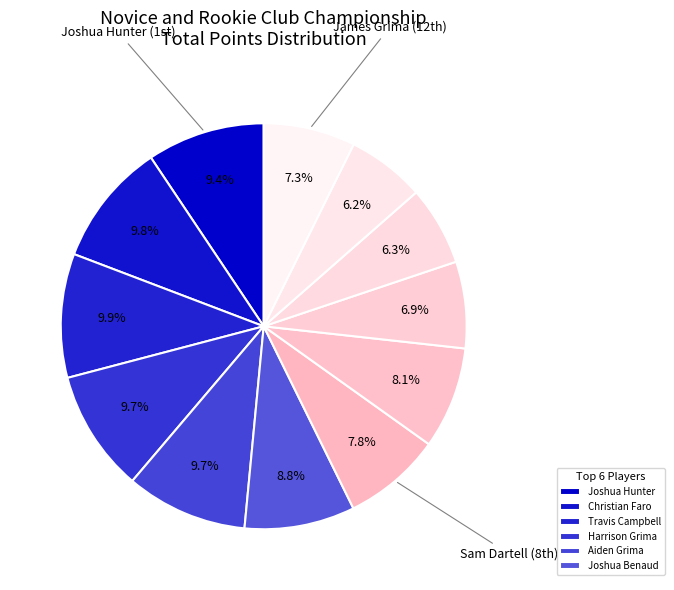

Which slice is the largest?

Travis Campbell